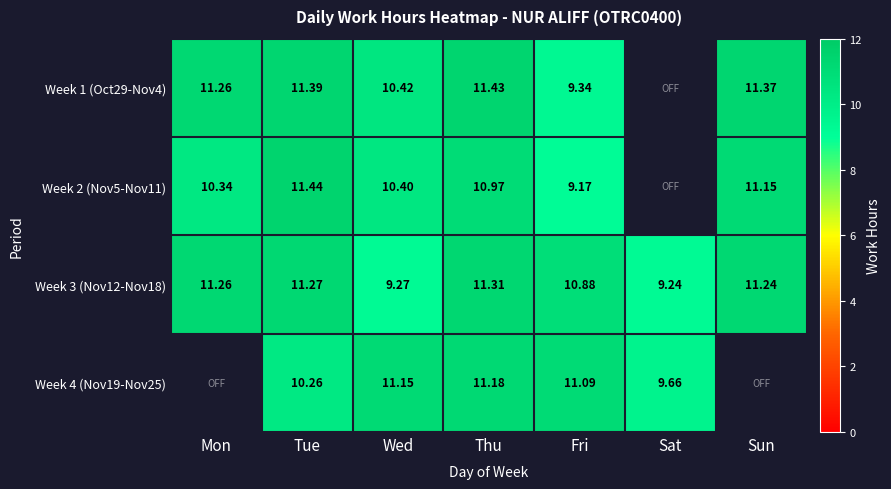

List the labels in order of Week 3 (Nov12-Nov18) value, smallest first.

Sat, Wed, Fri, Sun, Mon, Tue, Thu